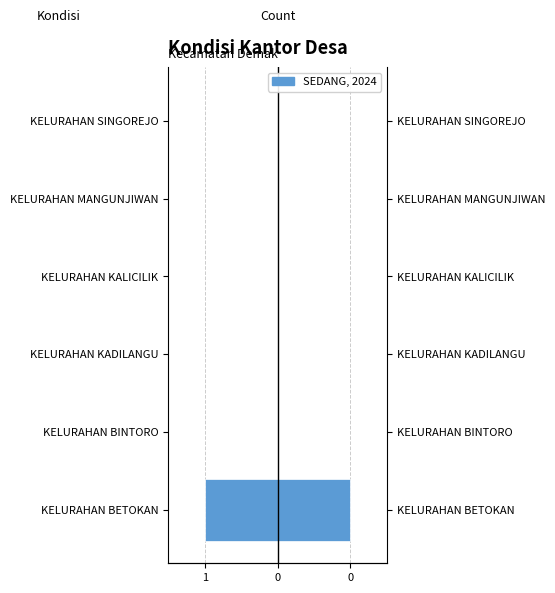

Reading right to left, extract all data points from this chart.

0	0	0	0	0	-1